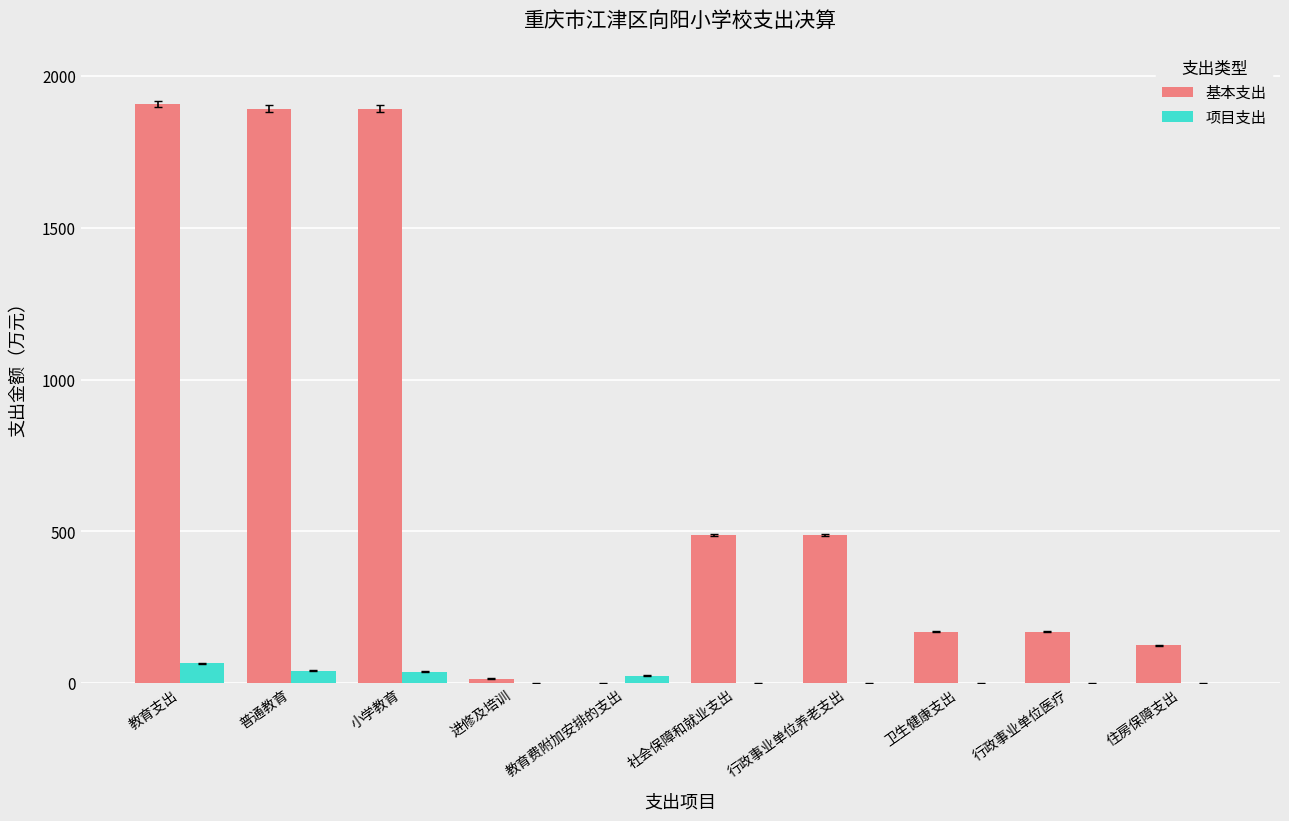

The 项目支出 series shows 0.0 at 行政事业单位医疗. True or false?

True